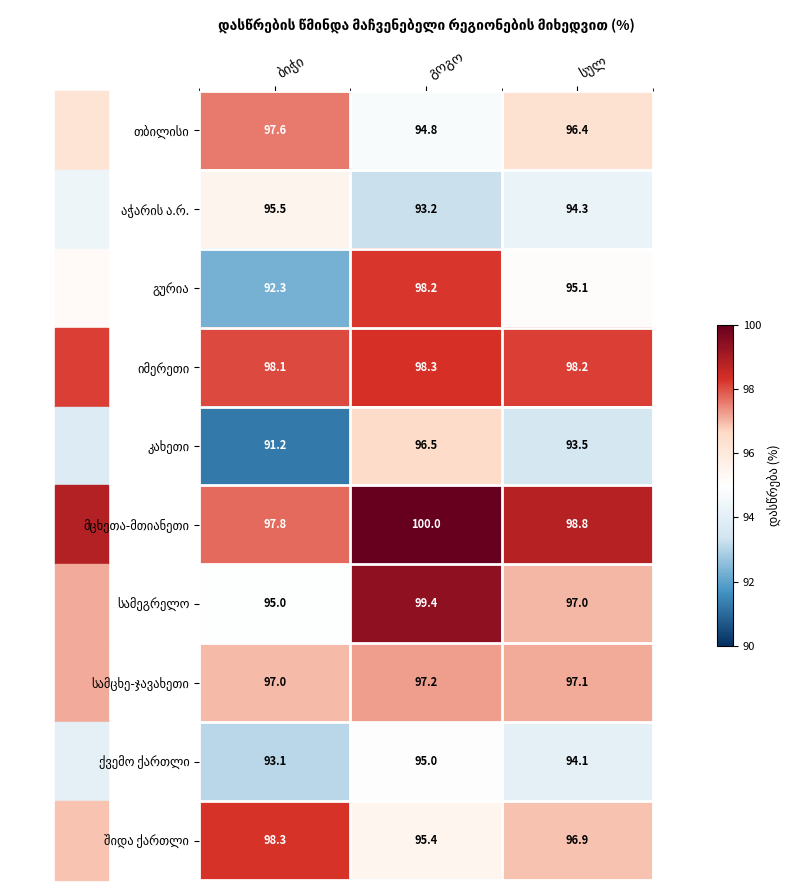

What is the smallest value displayed?

91.2